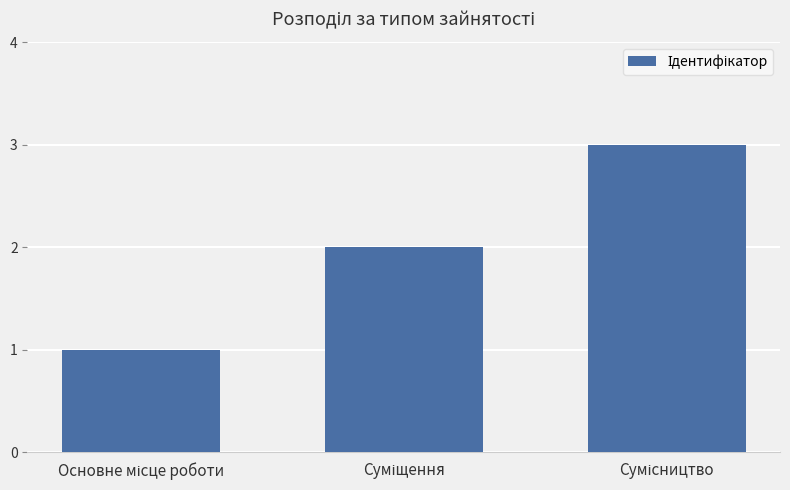

Count the number of categories in the chart.

3